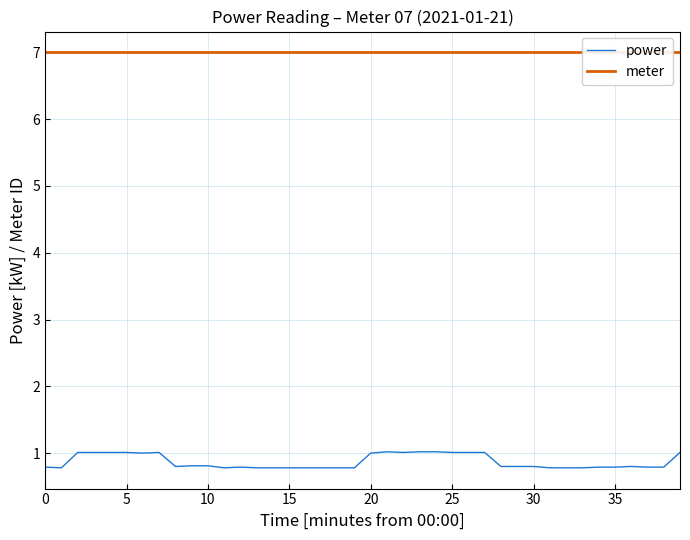

List the series in order of their overall mean, highest first.

meter, power